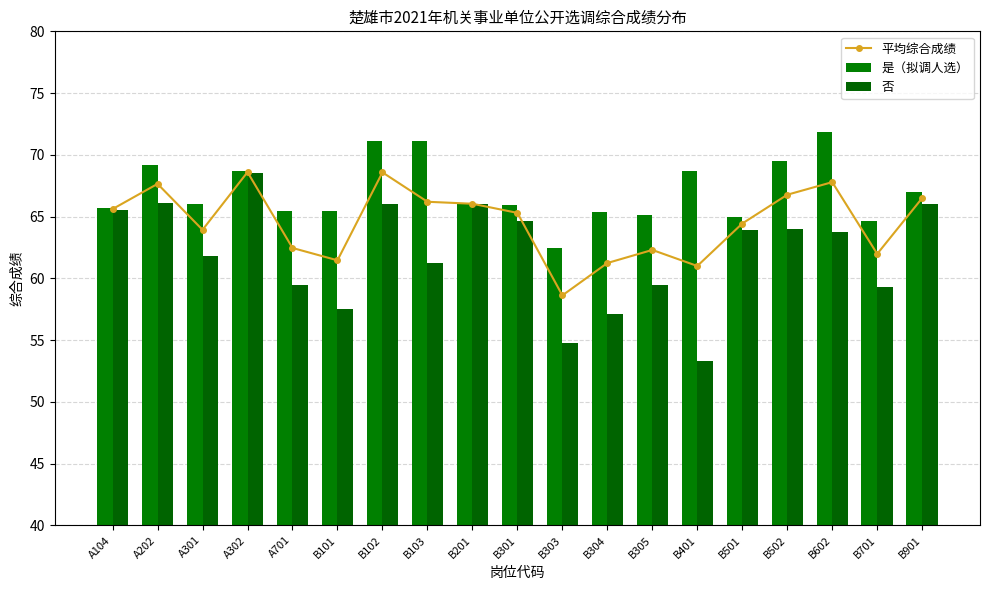

What is the value of the 是（拟调人选） bar at the 16th from the left?

69.5